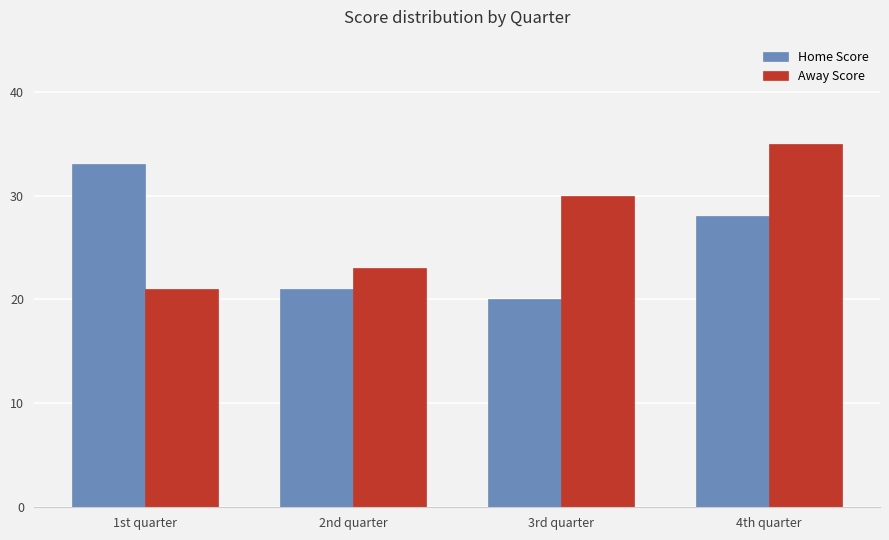

What is the value of the Away Score bar at the 3rd from the left?

30